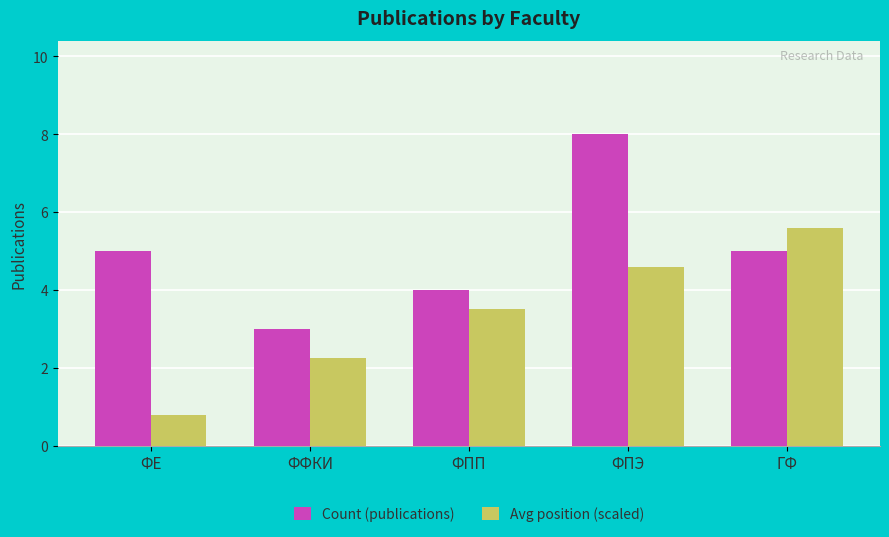

Is the value of Avg position (scaled) at ГФ greater than the value of Count (publications) at ФЕ?

Yes